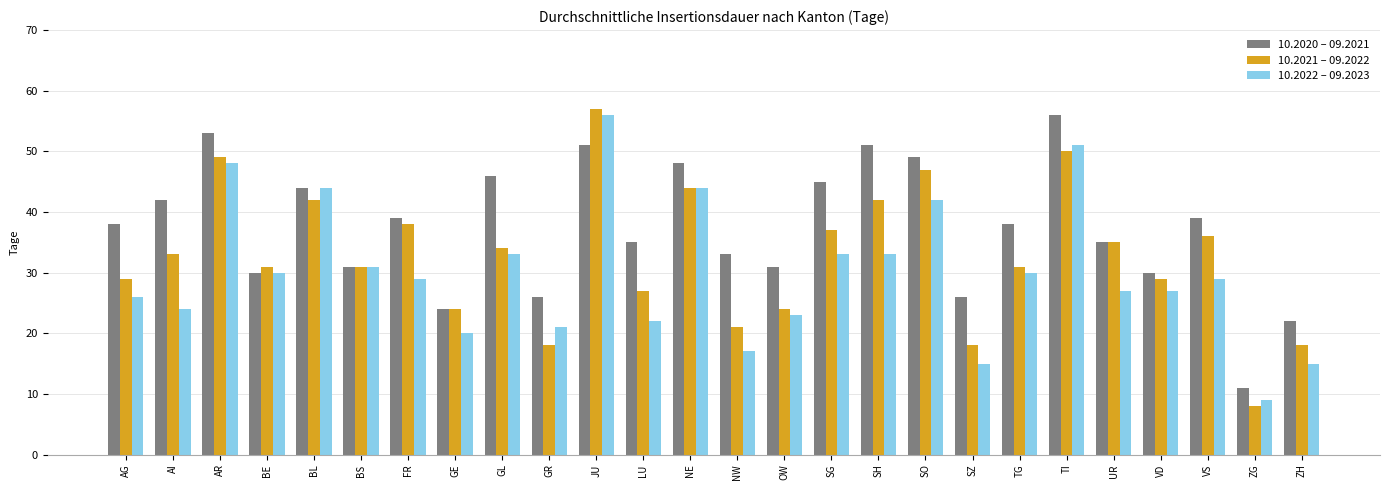

Which series has the largest range (max minus min)?

10.2021 – 09.2022